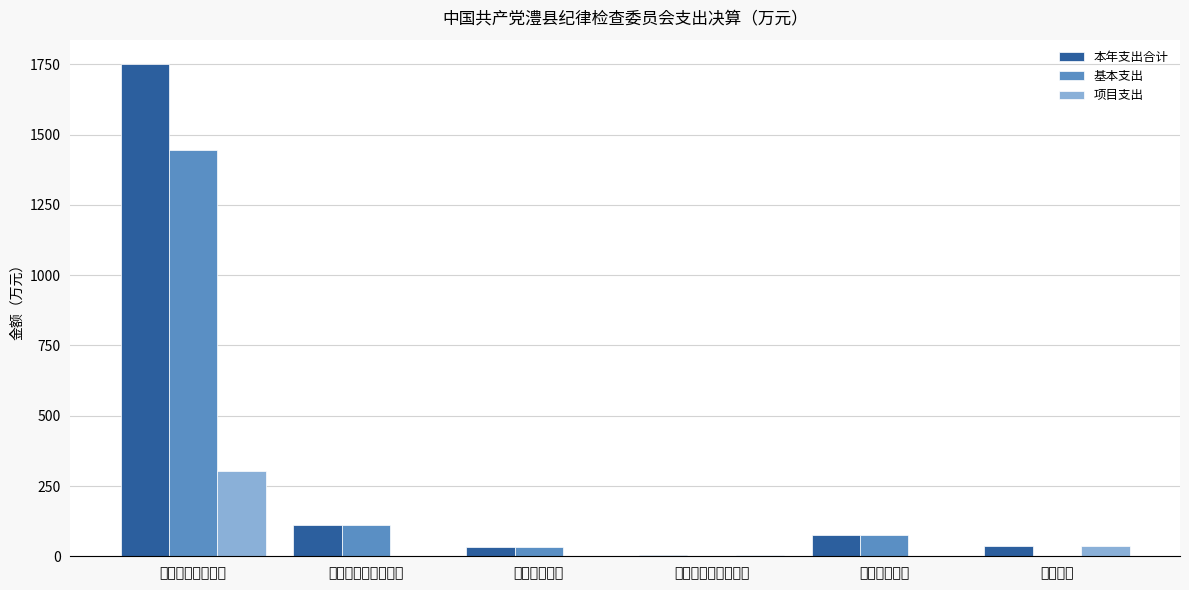

The value of 本年支出合计 at 社会保障和就业支出 is 175.6. True or false?

False